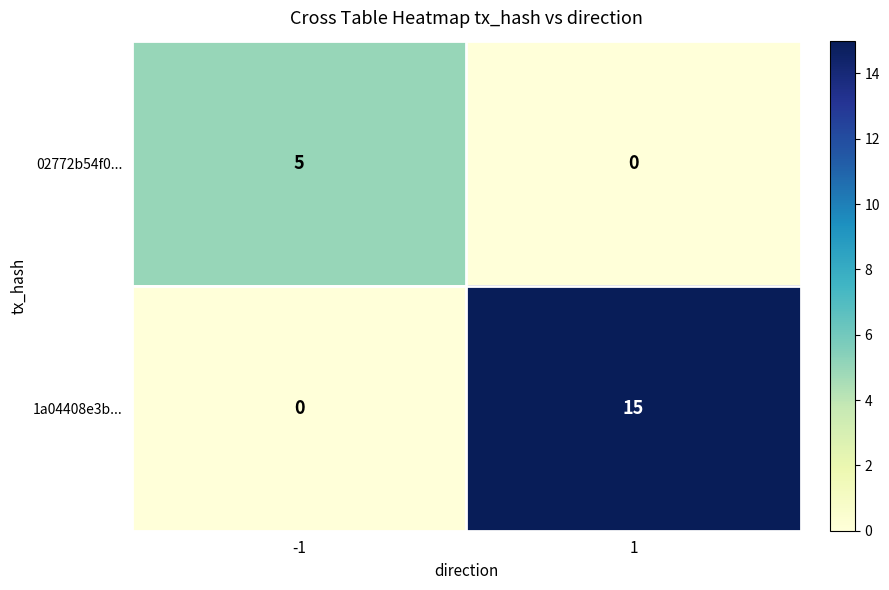

List the series in order of their overall mean, highest first.

1a04408e3b..., 02772b54f0...